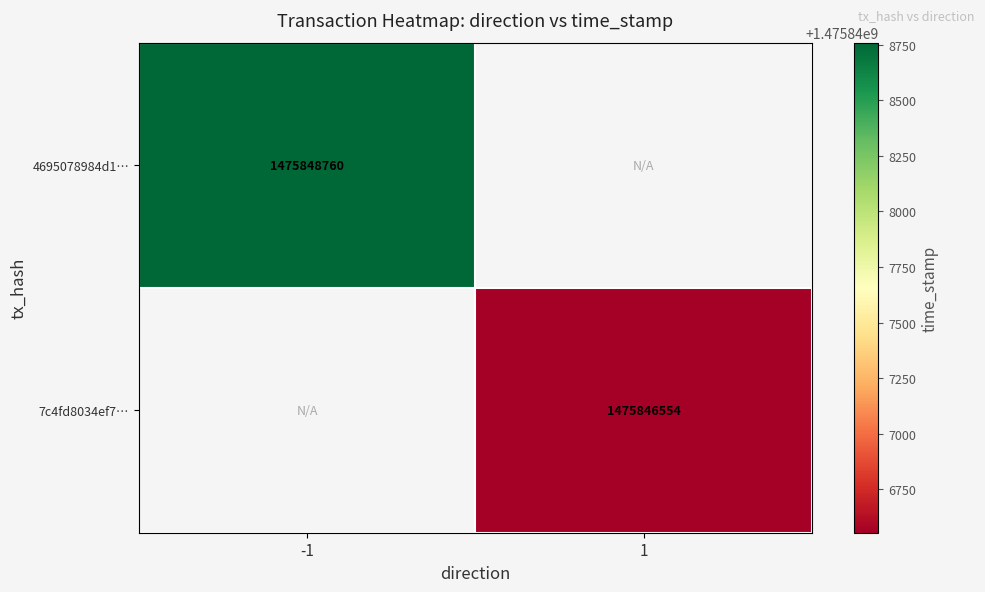

True or false: 4695078984d1… has a value of 1973226000 at -1.

False